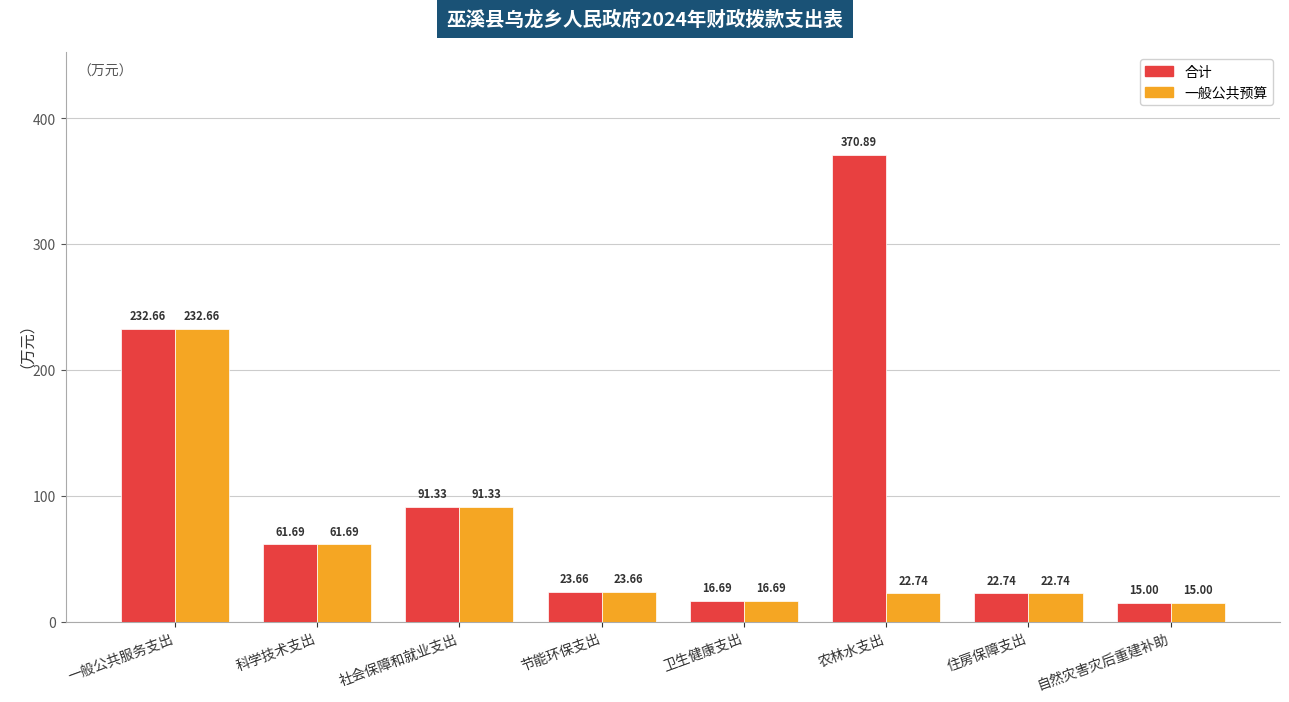

Which series has the largest range (max minus min)?

合计